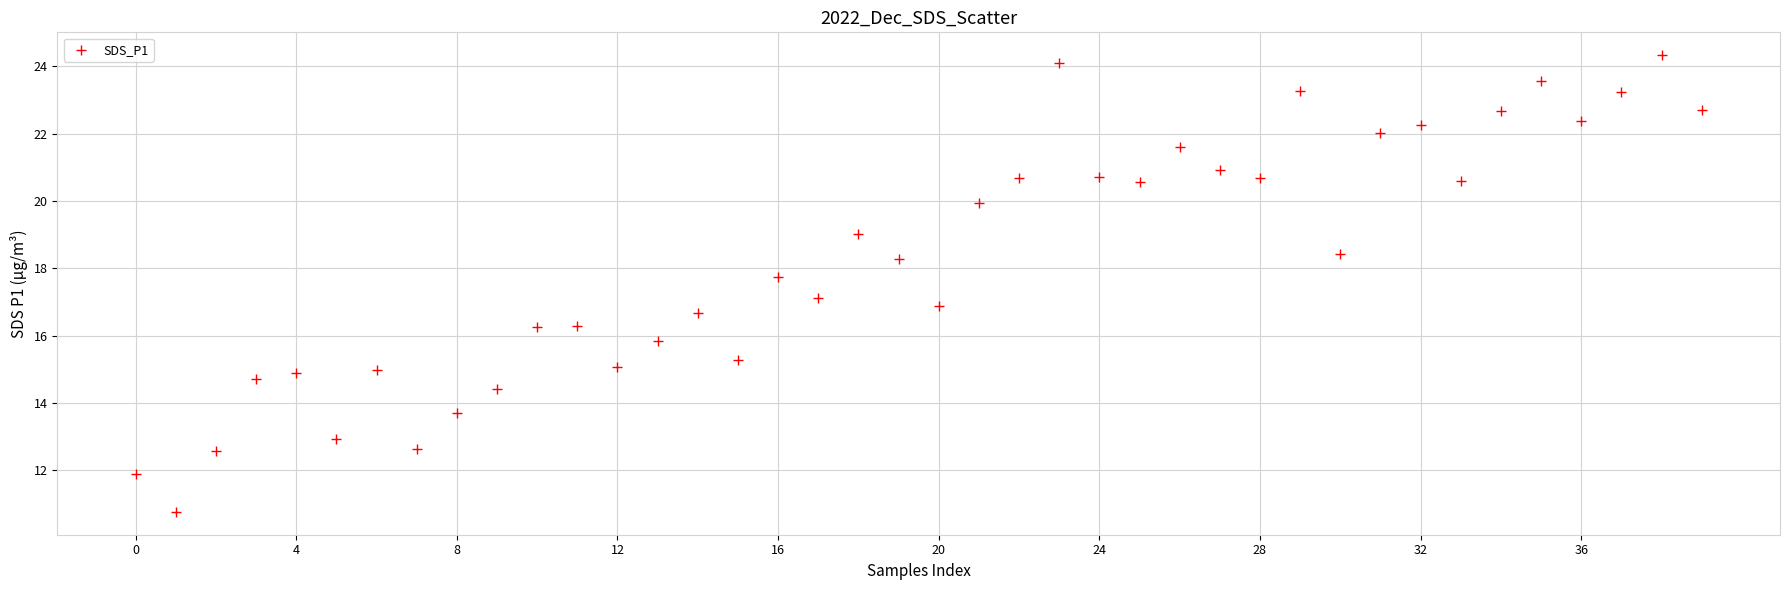

What is the range of Y values (max minus min)?

13.6